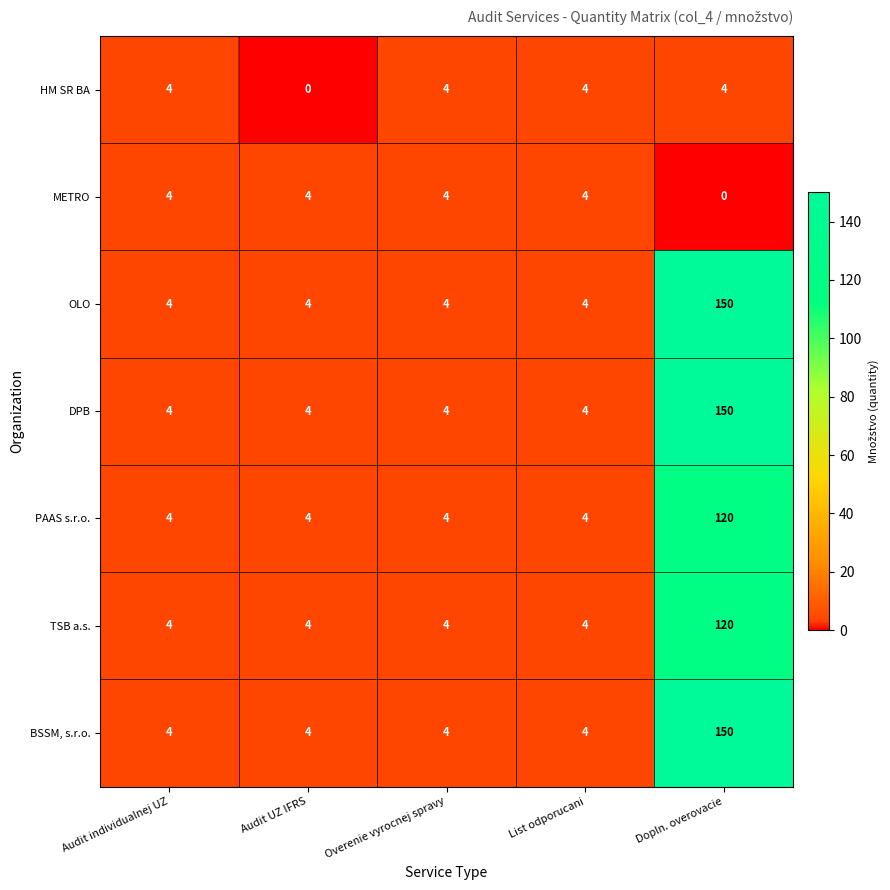

At which category is the sum across all series the highest?

Dopln. overovacie